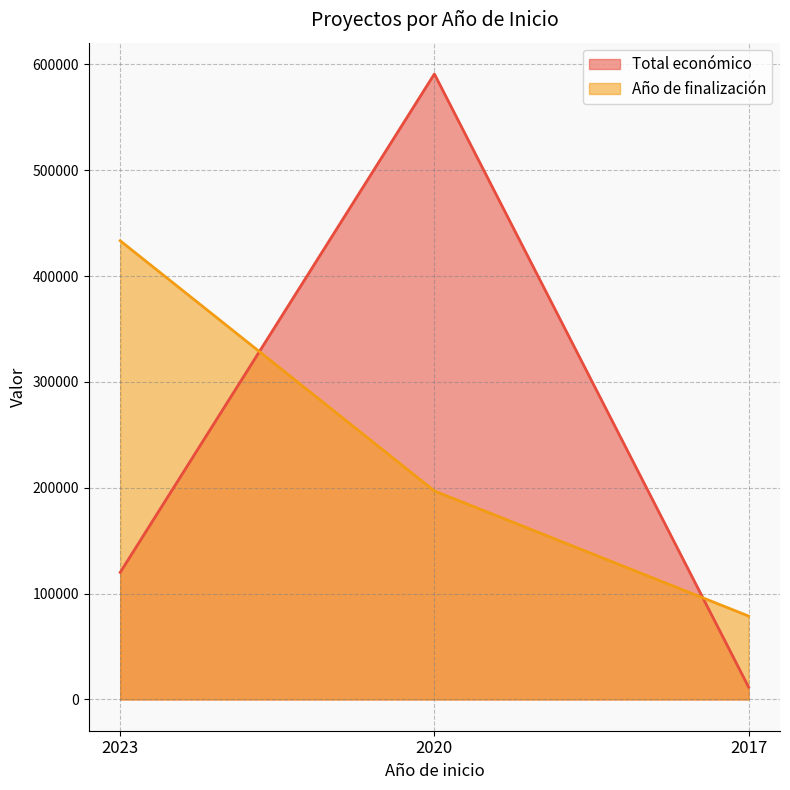

What is the difference between the maximum and minimum values in the Año de finalización series?

354545.4